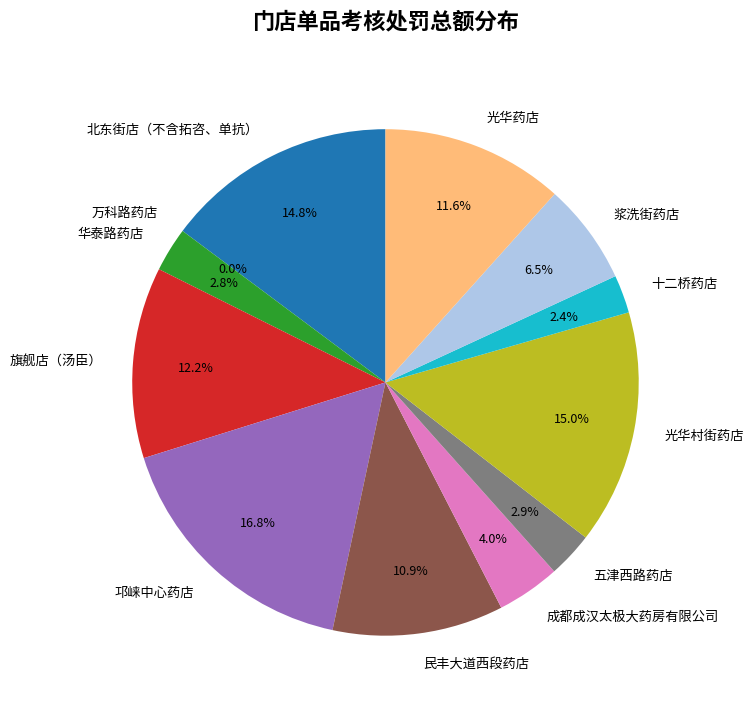

Which has a higher value, 浆洗街药店 or 光华药店?

光华药店